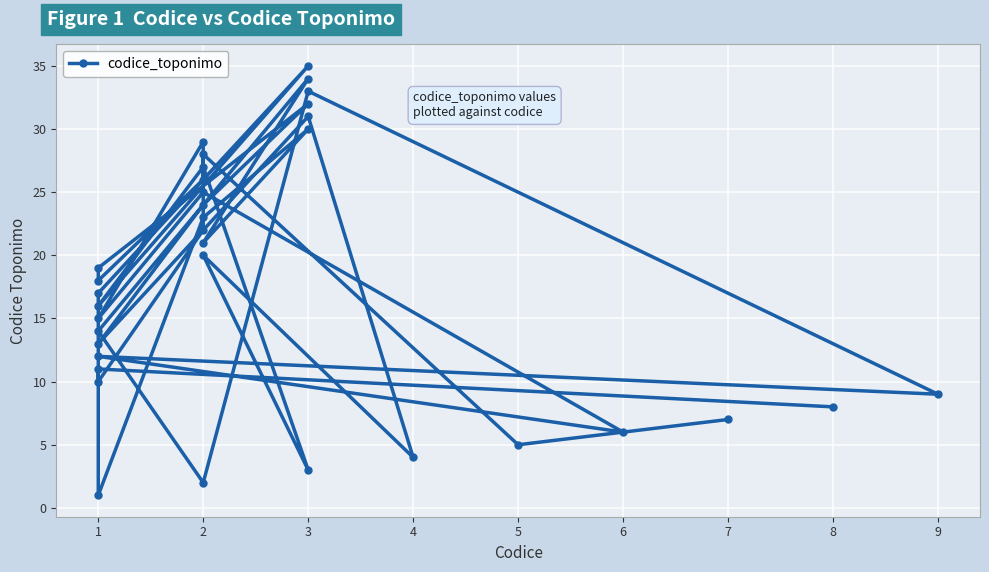

What is the smallest value displayed?

1